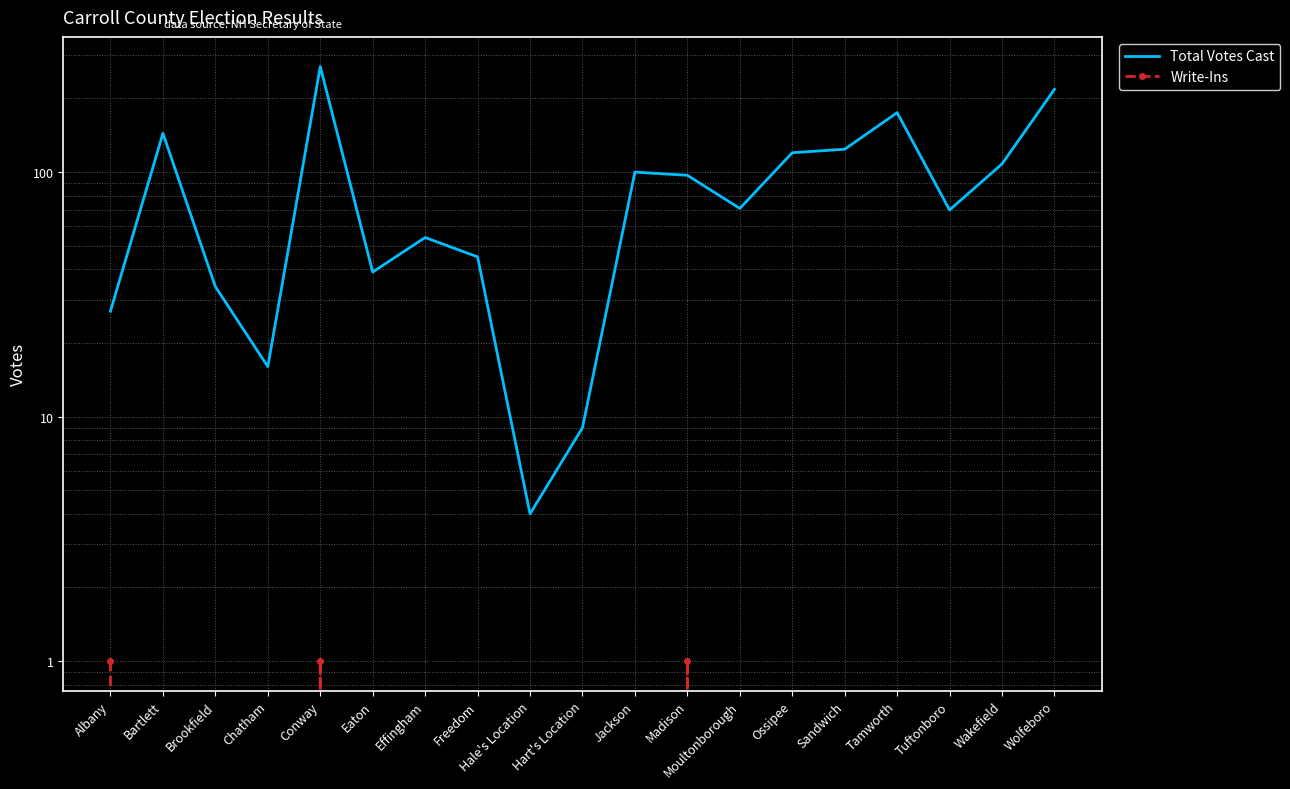

Where is Write-Ins nearest to the value 0?

Bartlett